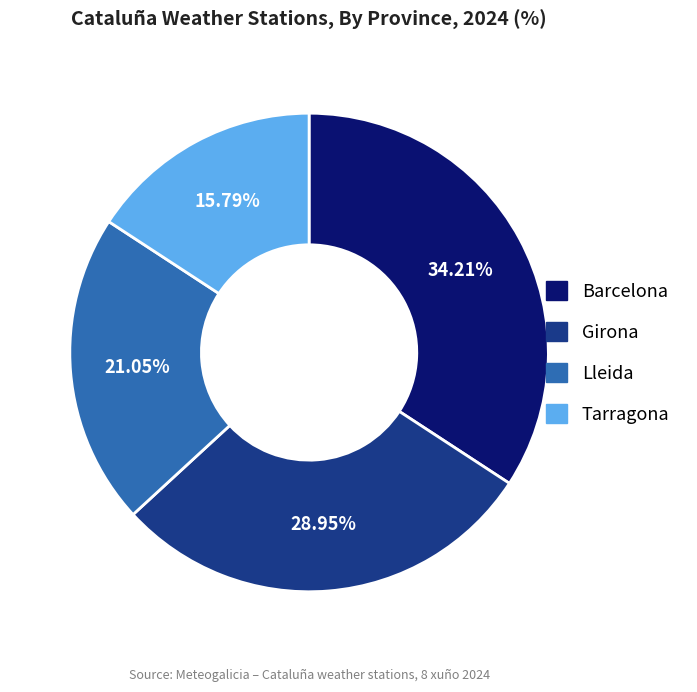

To the nearest percent, what portion does Girona represent?

29%